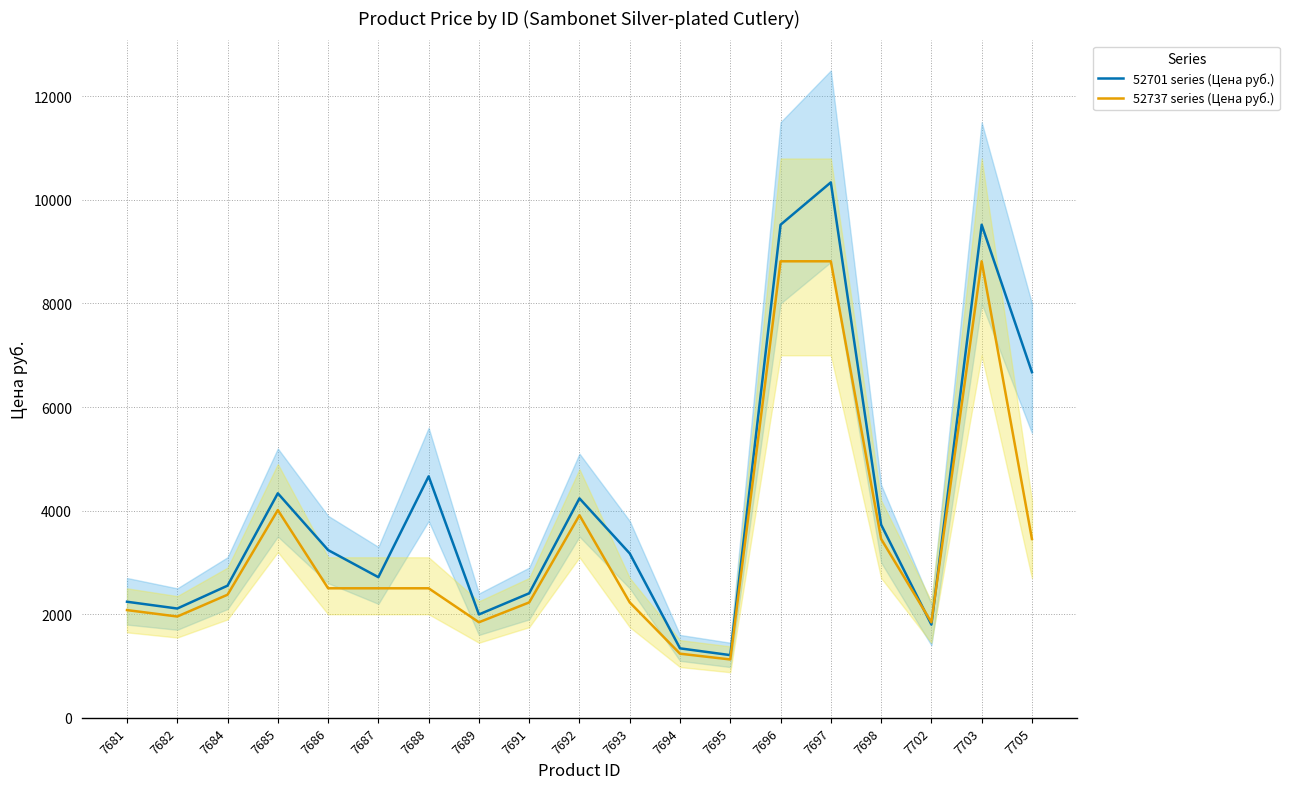

What is the approximate value of 52701 series (Цена руб.) at 7684?

2552.0